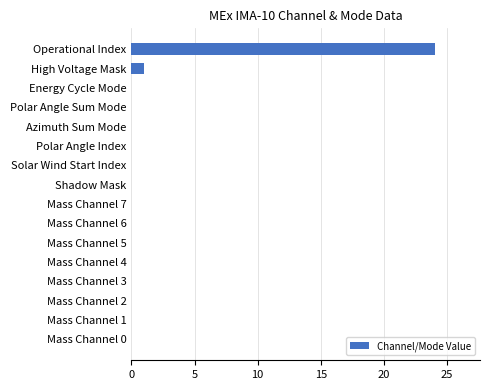

Where is the data nearest to the value 12?

High Voltage Mask